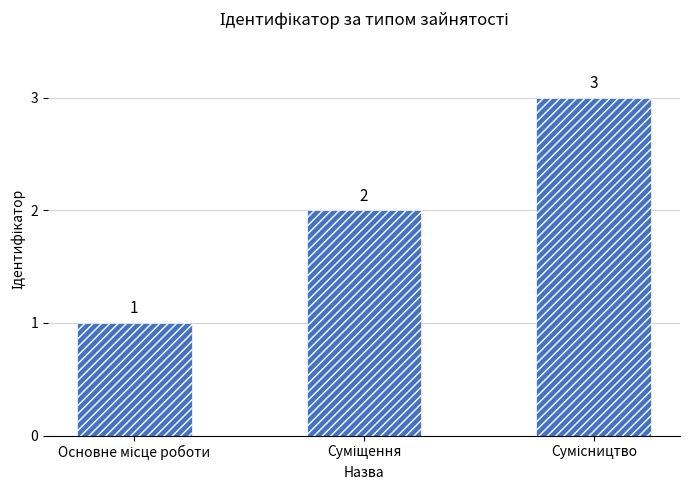

Count the values in the range 1 to 3.

3